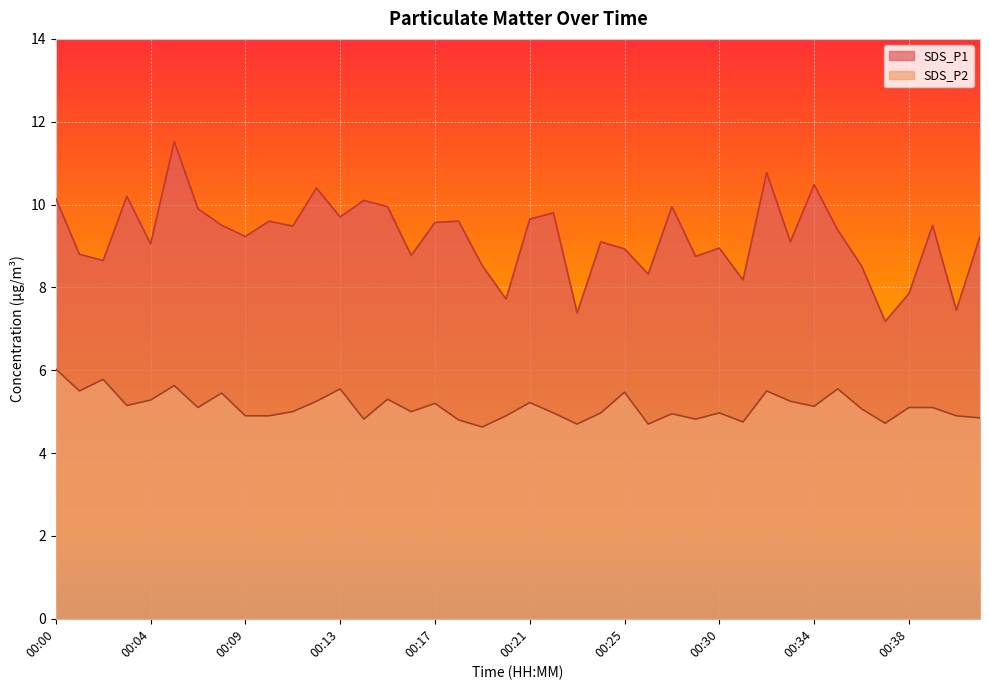

What is the difference between the maximum and minimum values in the SDS_P2 series?

1.4